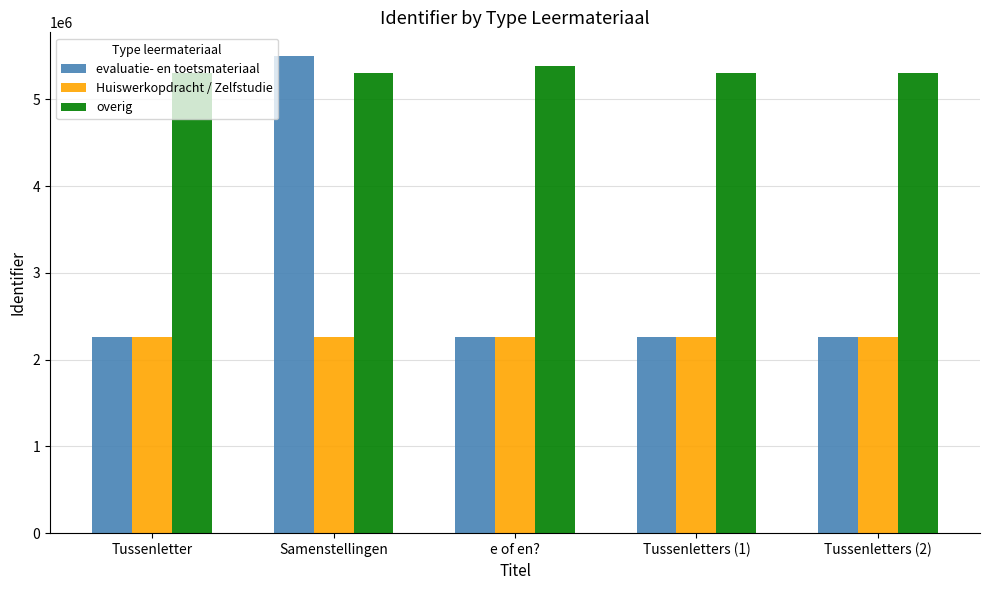

Which series has the widest spread of values?

evaluatie- en toetsmateriaal